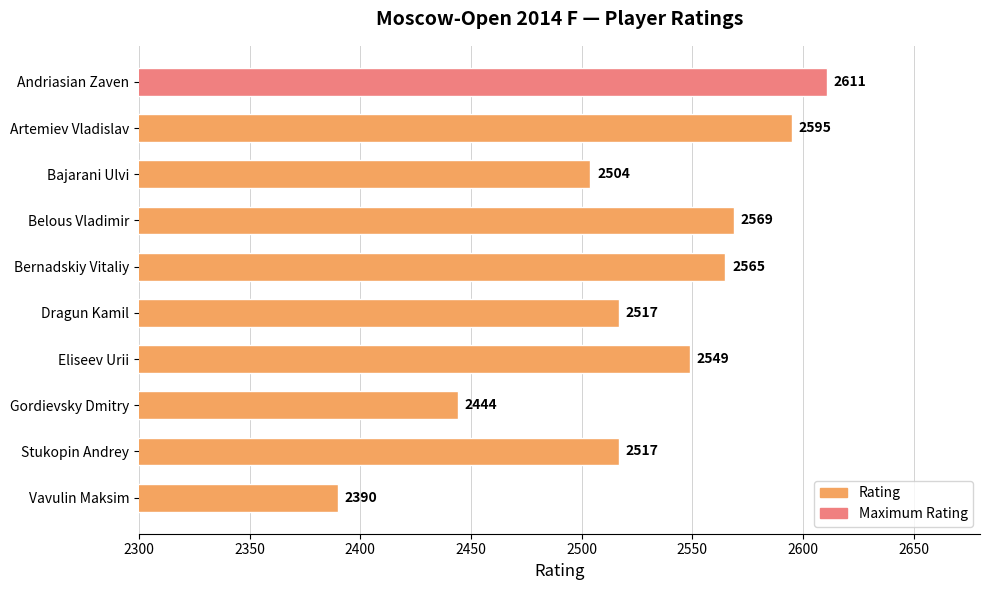

What position from the bottom is Andriasian Zaven?

10